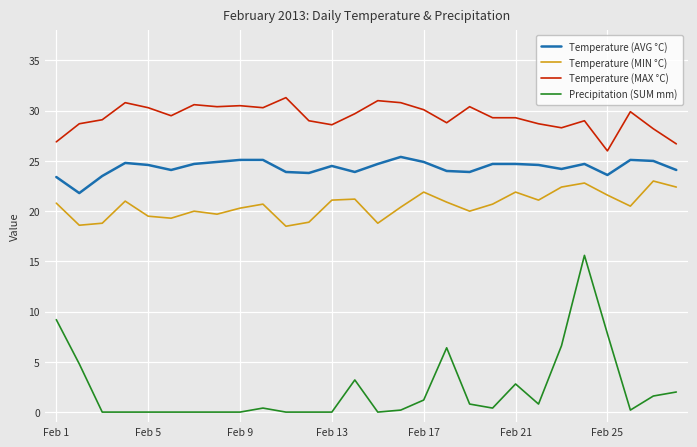

List the series in order of their peak value, highest first.

Temperature (MAX °C), Temperature (AVG °C), Temperature (MIN °C), Precipitation (SUM mm)